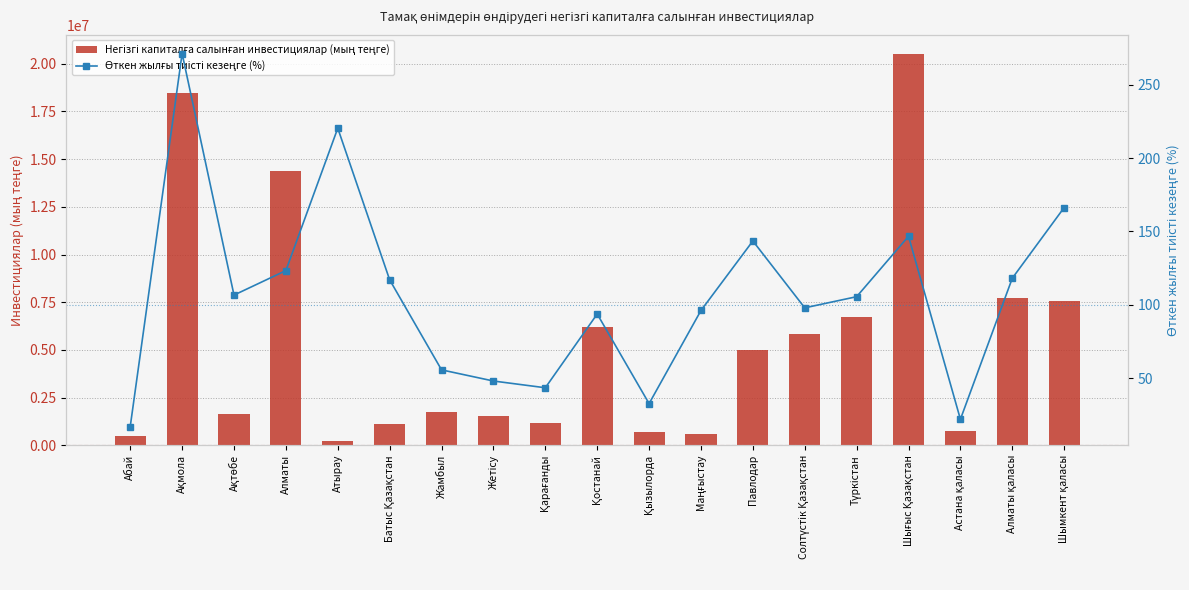

What position from the left is Батыс Қазақстан?

6